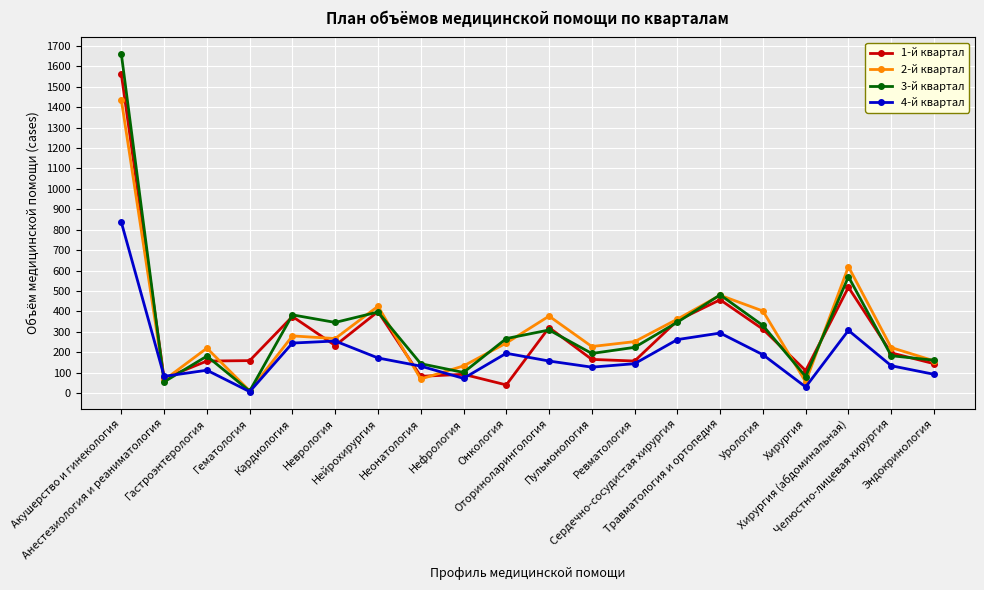

Between which two adjacent categories do 2-й квартал and 4-й квартал first intersect?

Акушерство и гинекология and Анестезиология и реаниматология